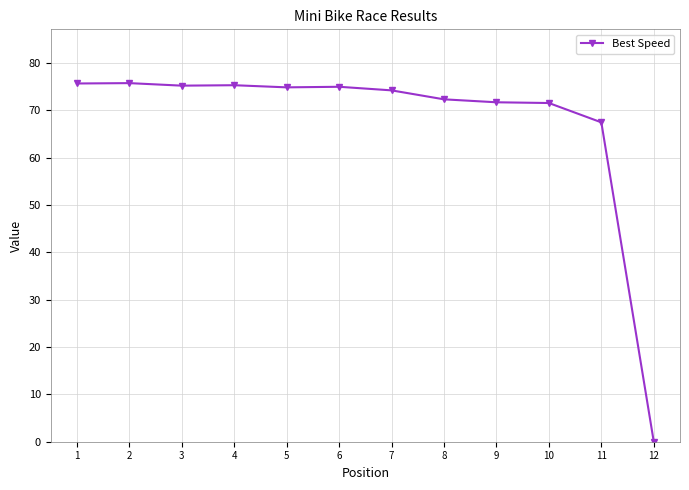

True or false: there are more than 0 points higher than both neighbors.

True